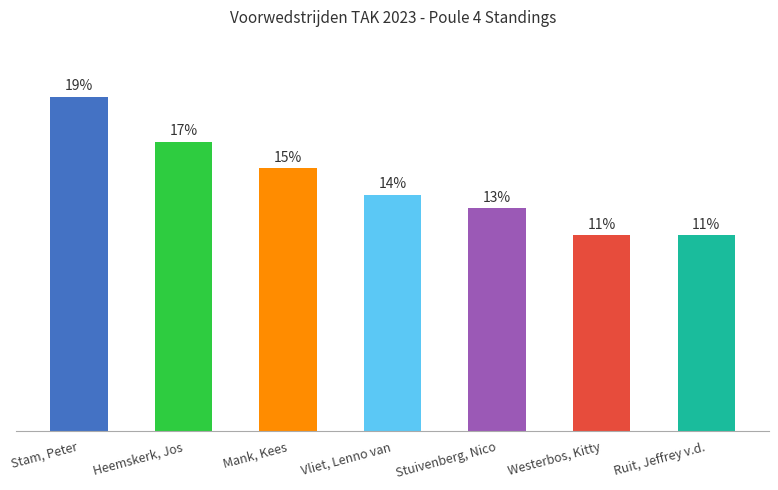

Approximately how many times larger is the value at Stam, Peter compared to Westerbos, Kitty?

1.7